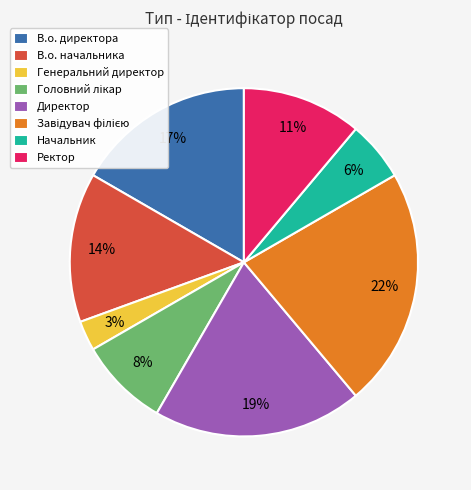

What percentage is the Генеральний директор slice, to the nearest percent?

3%